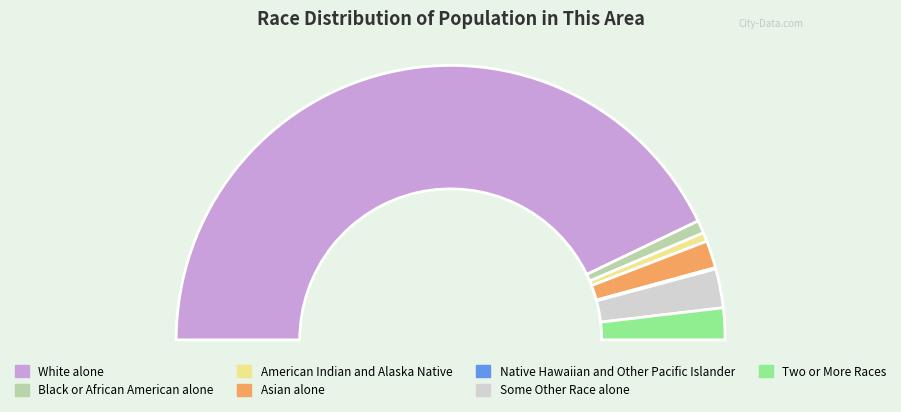

The Asian alone slice represents 16% of the pie. True or false?

False